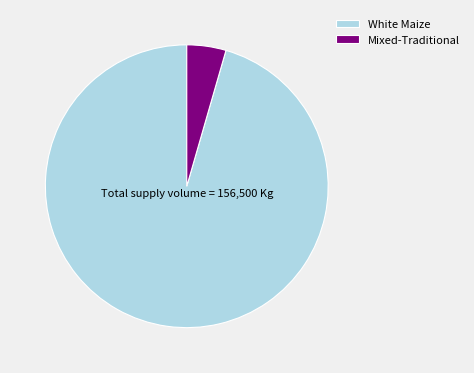

True or false: White Maize accounts for 81% of the total.

False